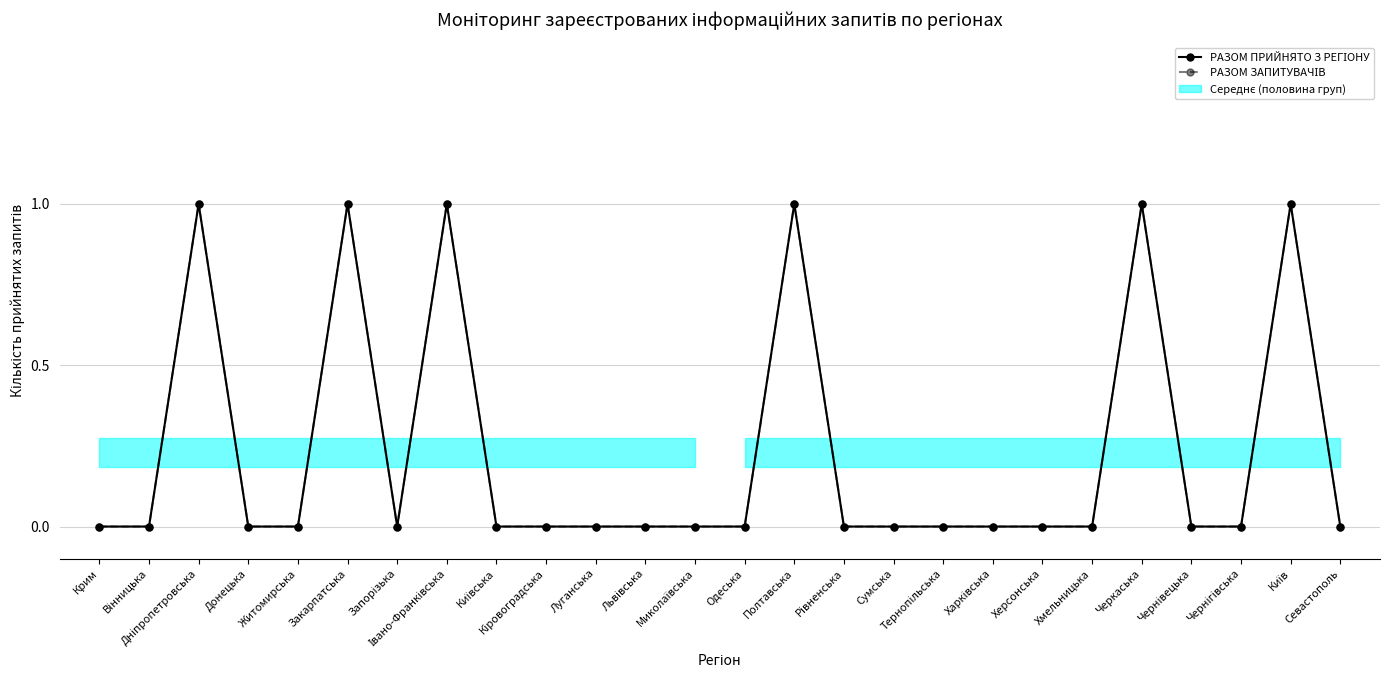

In РАЗОМ ПРИЙНЯТО З РЕГІОНУ, how many points are higher than both neighbors (excluding endpoints)?

6